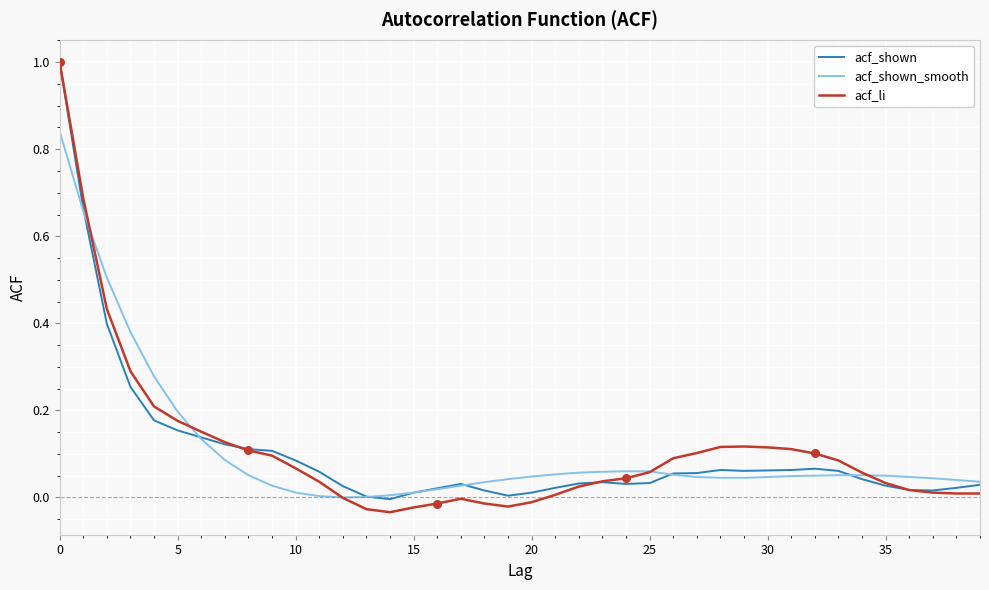

Is this an area chart (filled region under the line)?

No